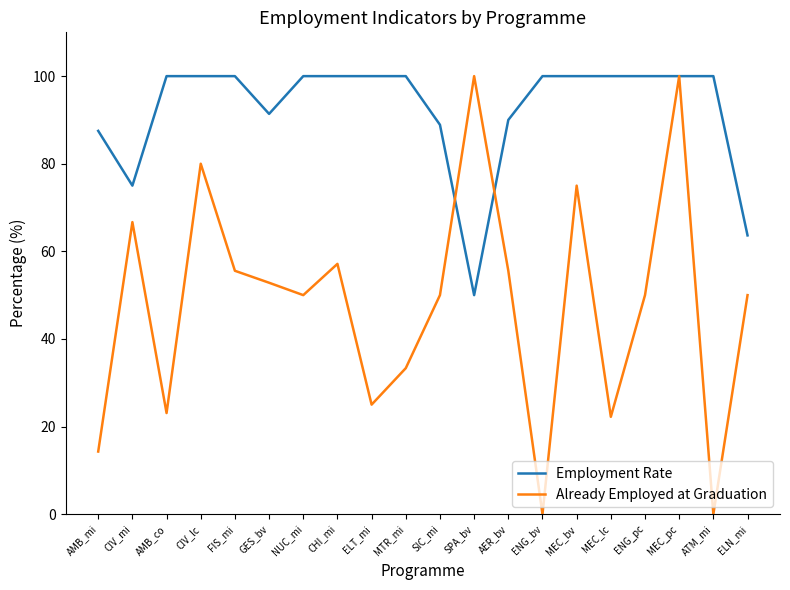

Reading left to right, transcribe all the data shown in this chart.

Employment Rate: AMB_mi=87.5	CIV_mi=75.0	AMB_co=100.0	CIV_lc=100.0	FIS_mi=100.0	GES_bv=91.4	NUC_mi=100.0	CHI_mi=100.0	ELT_mi=100.0	MTR_mi=100.0	SIC_mi=88.9	SPA_bv=50.0	AER_bv=90.0	ENG_bv=100.0	MEC_bv=100.0	MEC_lc=100.0	ENG_pc=100.0	MEC_pc=100.0	ATM_mi=100.0	ELN_mi=63.6
Already Employed at Graduation: AMB_mi=14.3	CIV_mi=66.7	AMB_co=23.1	CIV_lc=80.0	FIS_mi=55.6	GES_bv=52.8	NUC_mi=50.0	CHI_mi=57.1	ELT_mi=25.0	MTR_mi=33.3	SIC_mi=50.0	SPA_bv=100.0	AER_bv=55.6	ENG_bv=0.0	MEC_bv=75.0	MEC_lc=22.2	ENG_pc=50.0	MEC_pc=100.0	ATM_mi=0.0	ELN_mi=50.0